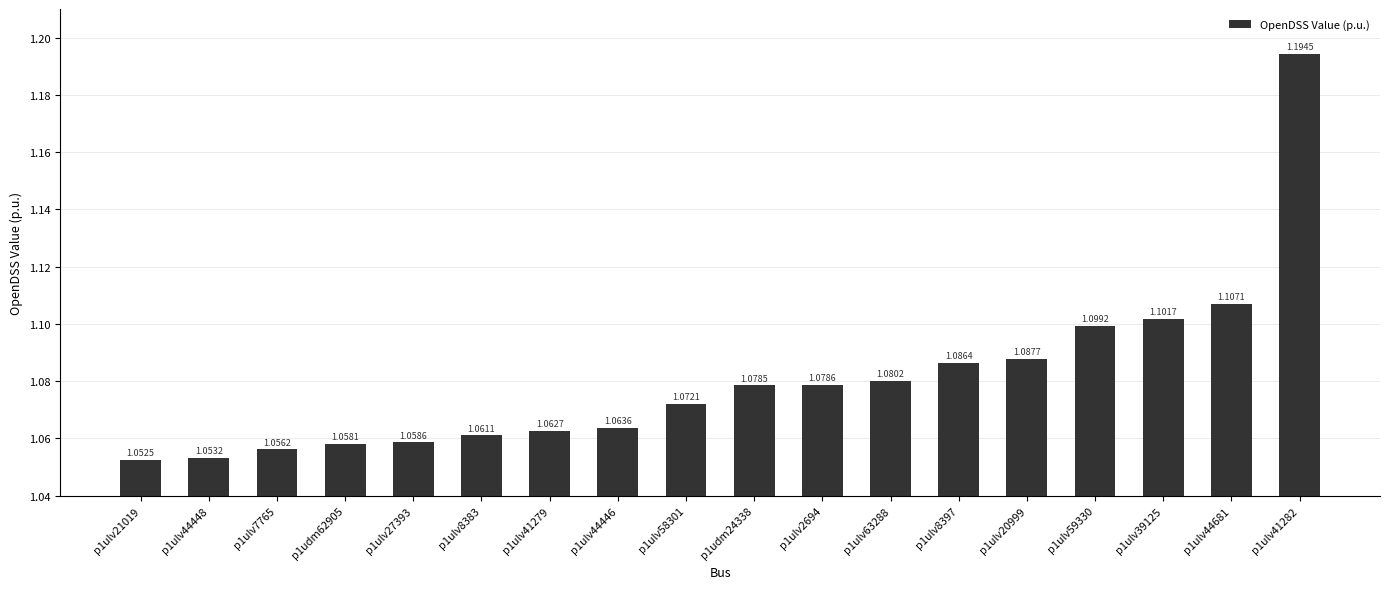

Between p1ulv44448 and p1ulv59330, which is larger?

p1ulv59330